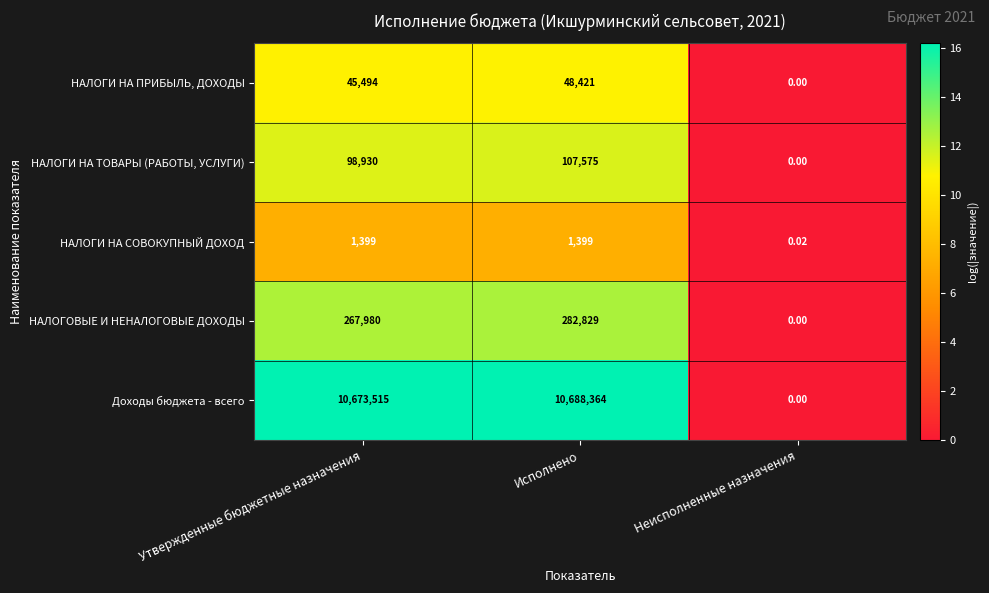

Count the number of data series in this chart.

5